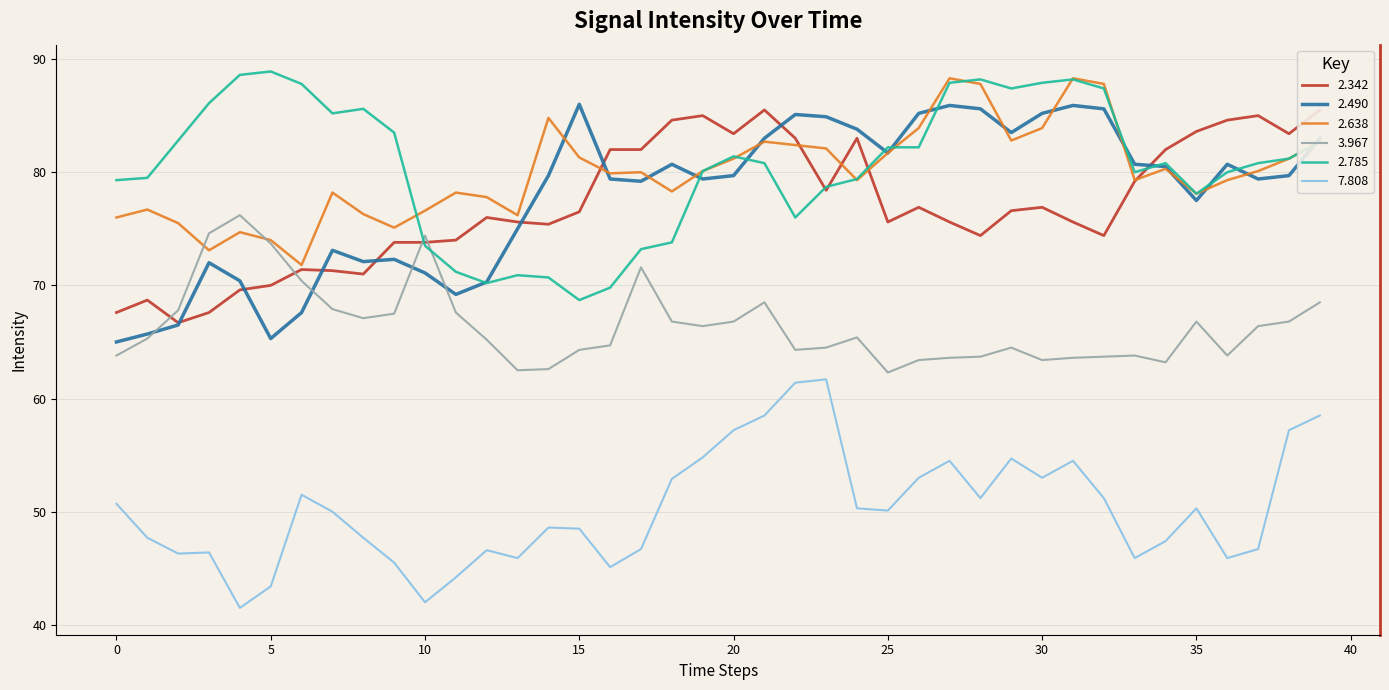

True or false: 2.638 and 7.808 cross at least once.

False